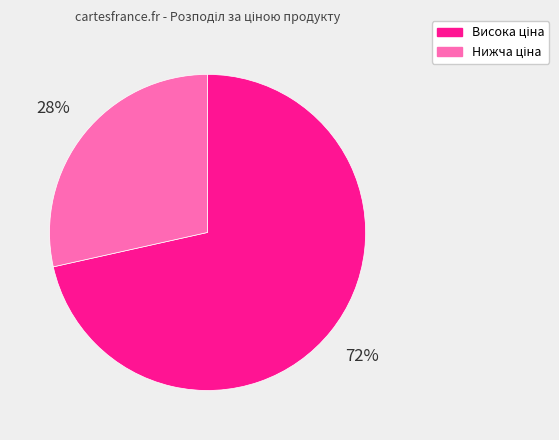

To the nearest percent, what is the average slice percentage?

50%